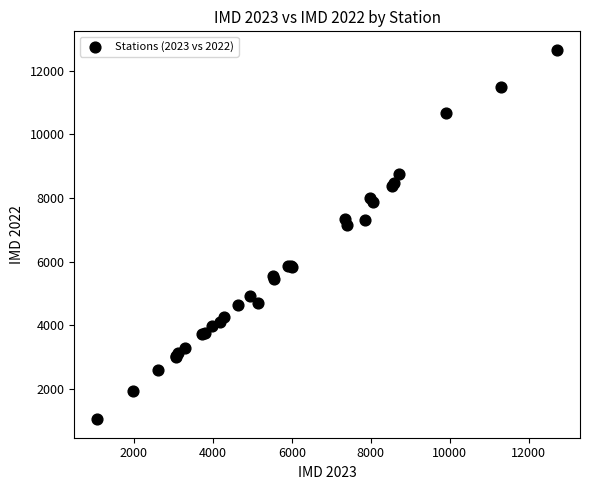

What Y value in the scatter plot is closest to 6855?

7167